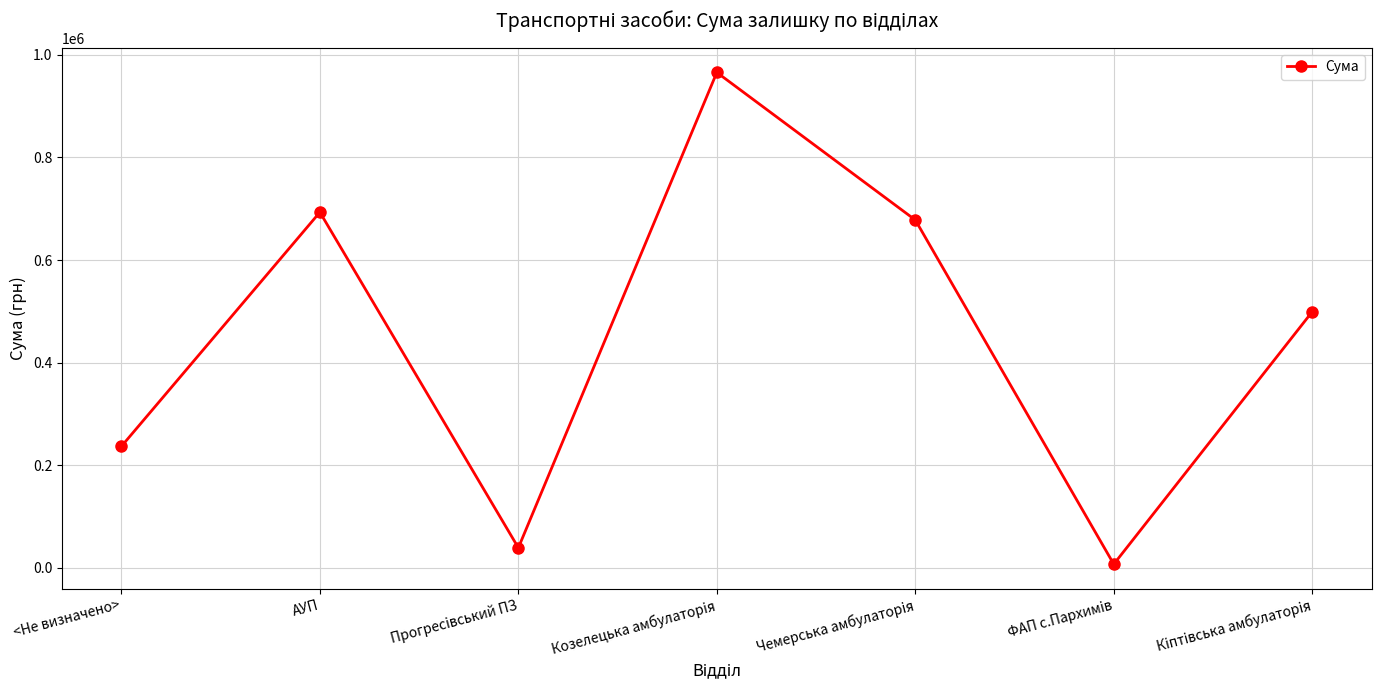

How many points are higher than both their immediate neighbors (excluding endpoints)?

2